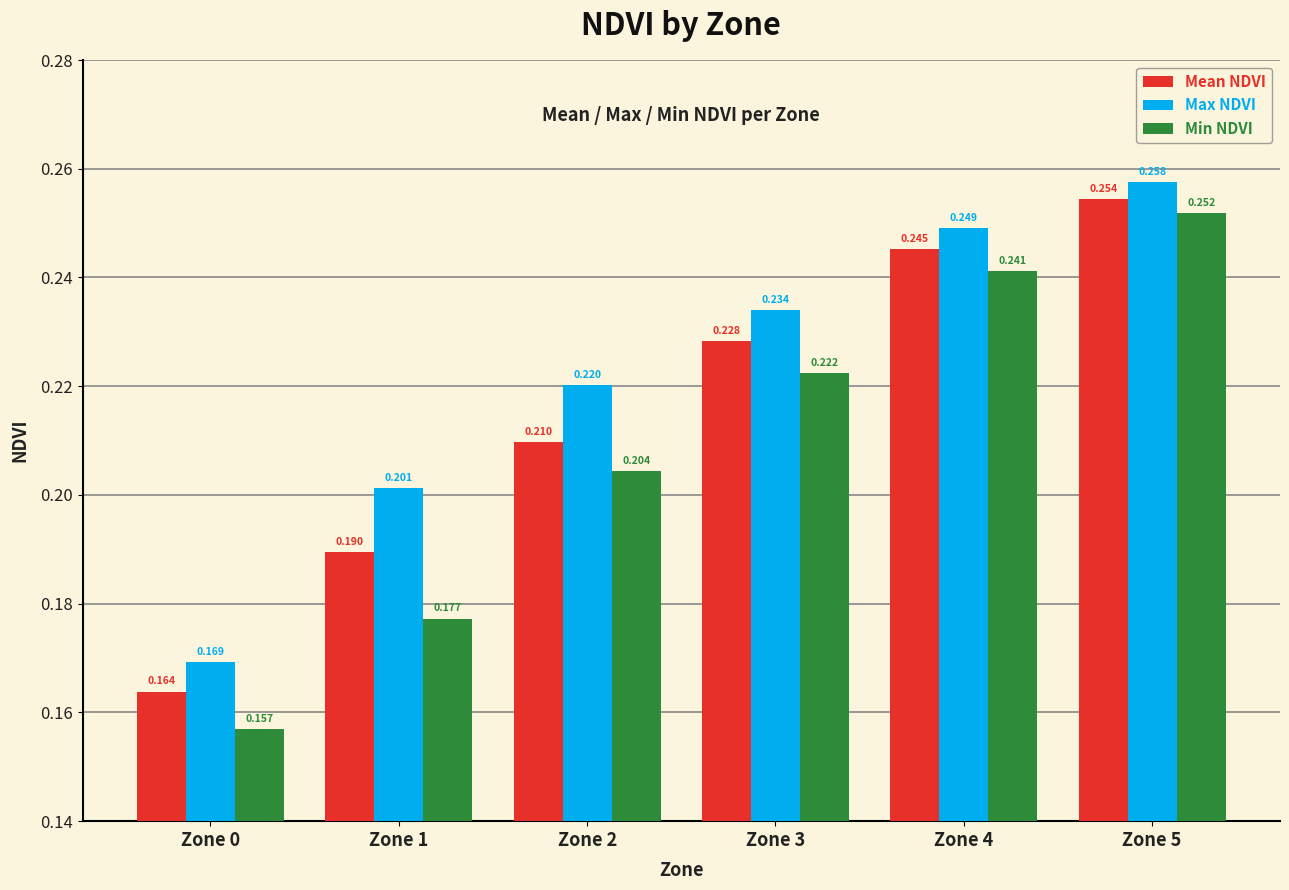

Which category has the lowest value across all series?

Zone 0